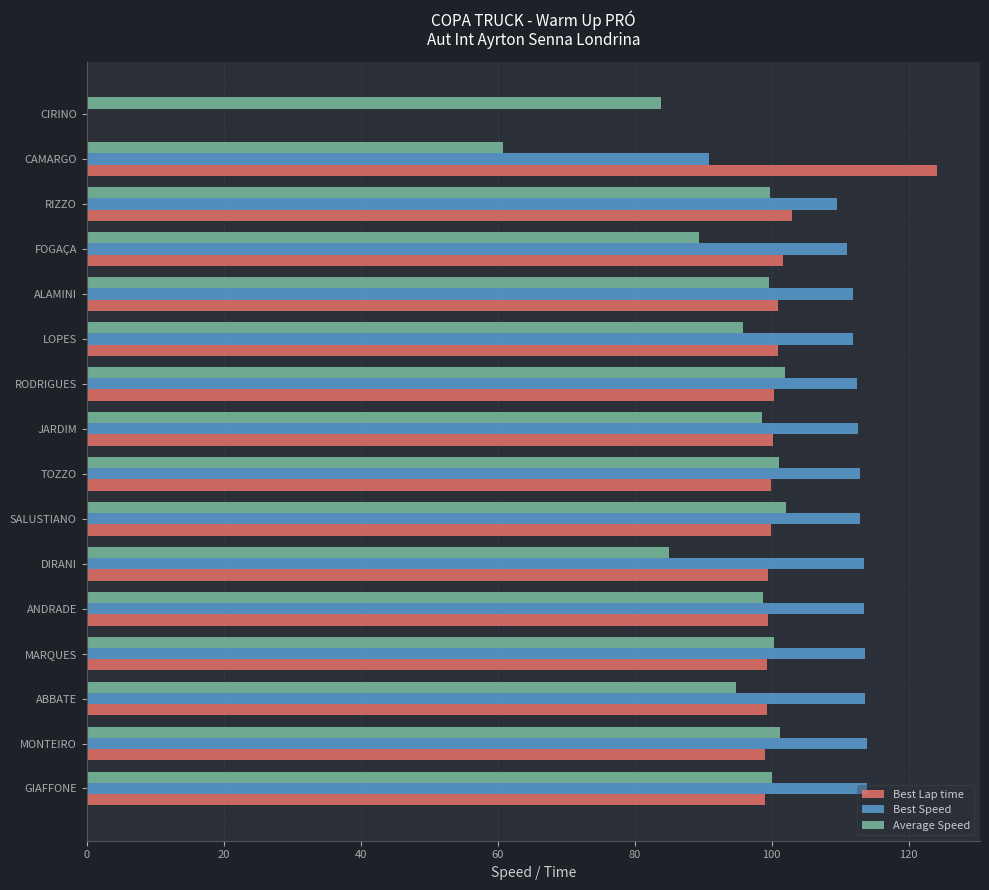

The Best Lap time series shows 170.3 at DIRANI. True or false?

False